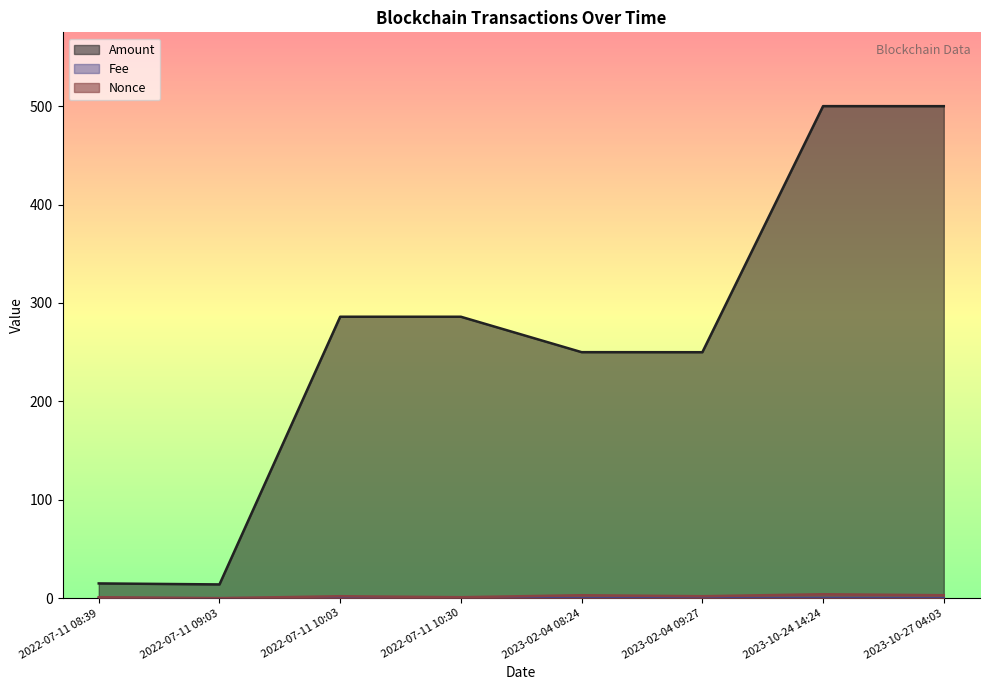

What are all the series names shown in the legend?

Amount, Fee, Nonce